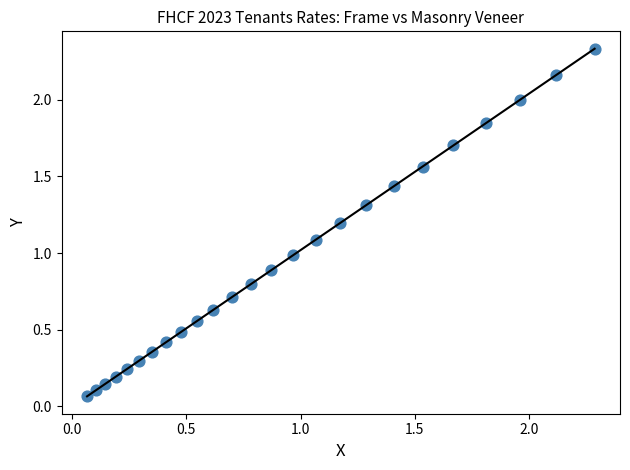

How many points are shown in the scatter plot?

25